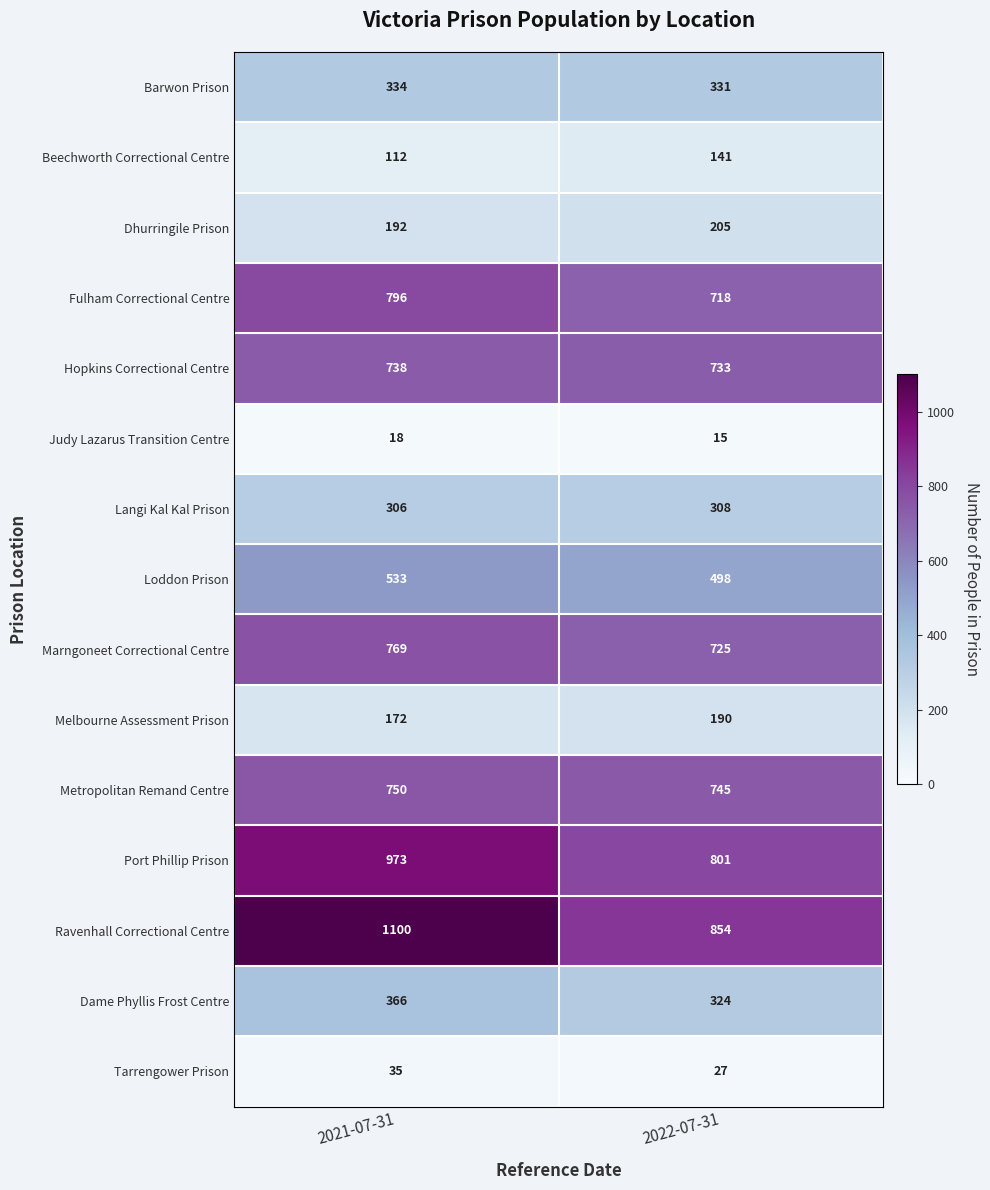

The value of Ravenhall Correctional Centre at 2021-07-31 is 501. True or false?

False